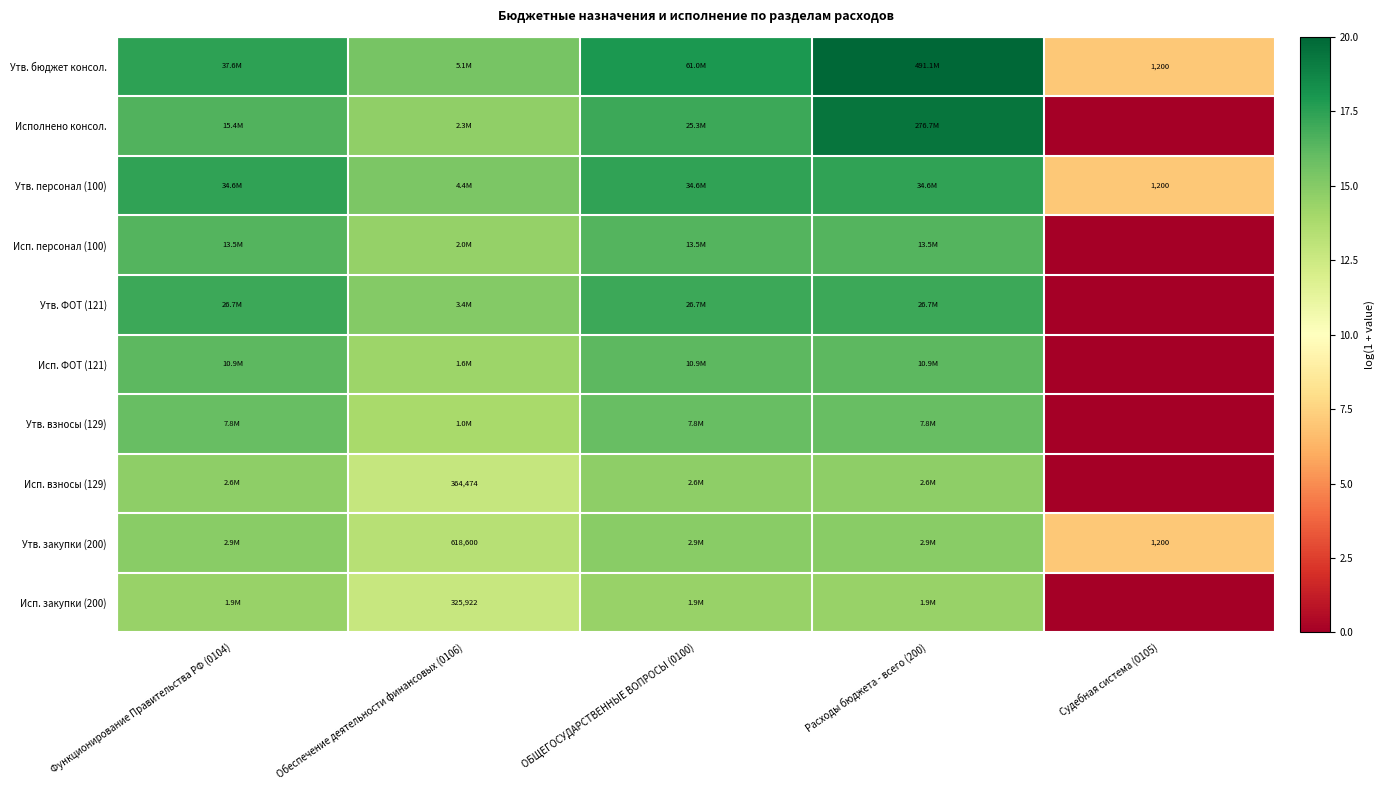

True or false: Исп. ФОТ (121) has a value of 16.2 at ОБЩЕГОСУДАРСТВЕННЫЕ ВОПРОСЫ (0100).

True